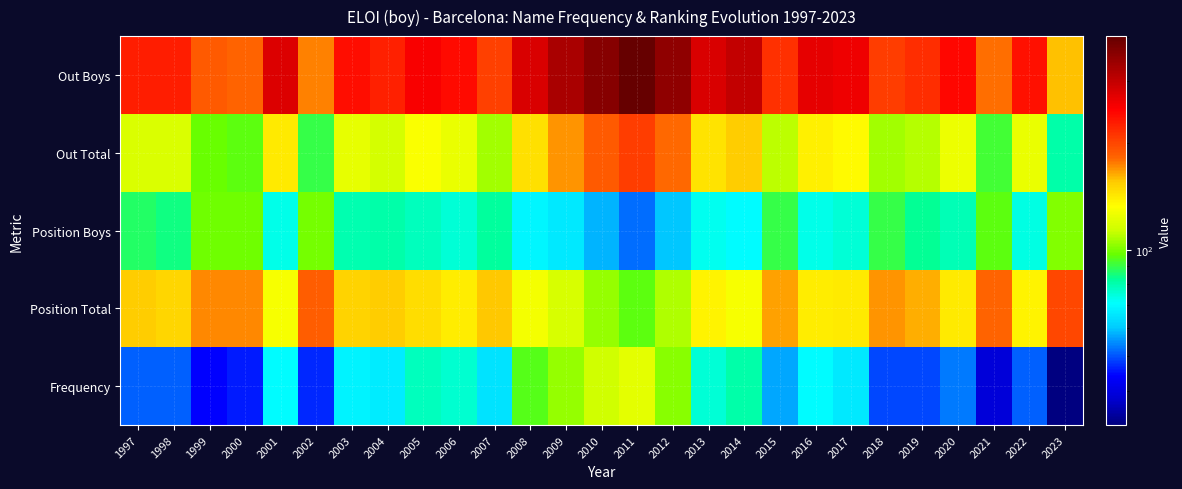

What is the minimum value shown in the chart?

32